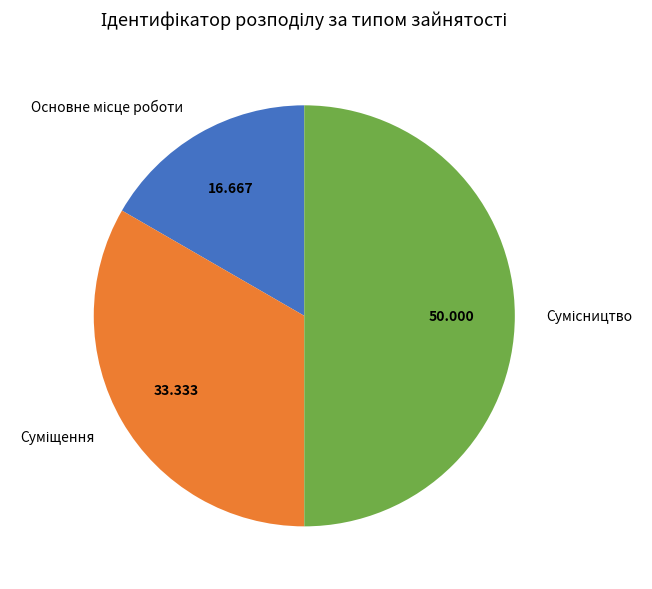

To the nearest percent, what is the combined percentage of Сумісництво and Основне місце роботи?

67%